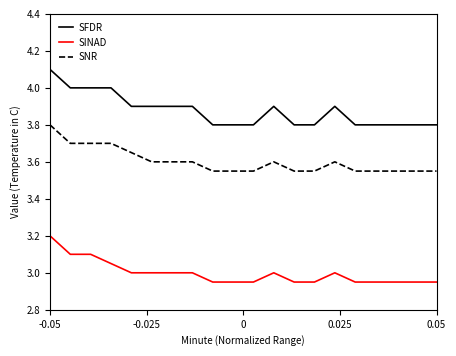

True or false: SNR and SINAD cross at least once.

False